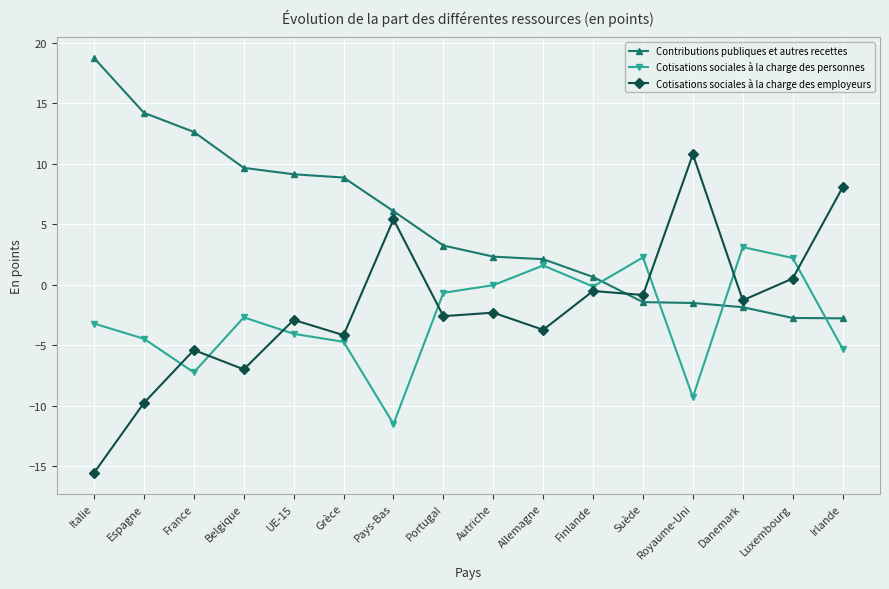

What is the minimum value shown in the chart?

-15.5